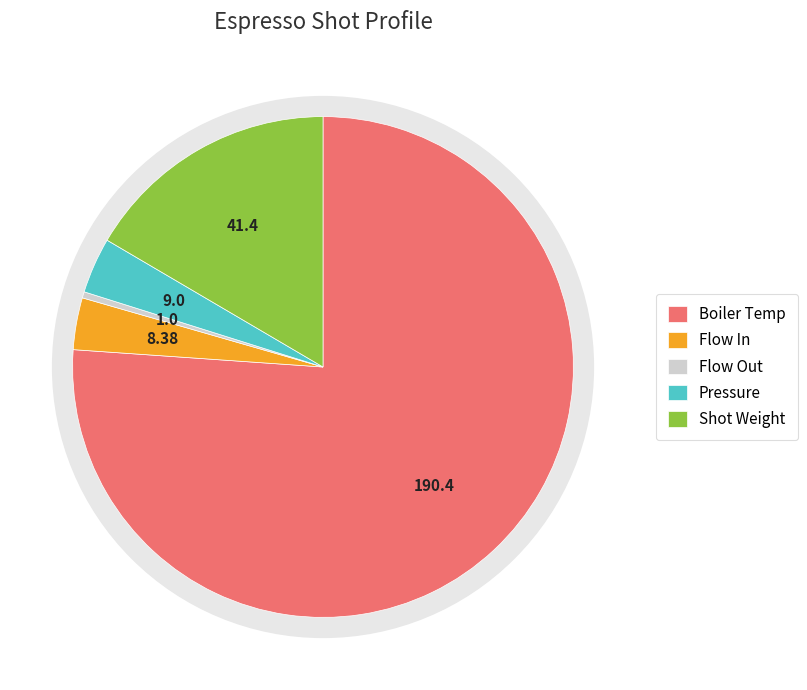

What portion of the pie excludes Shot Weight?

83.5%